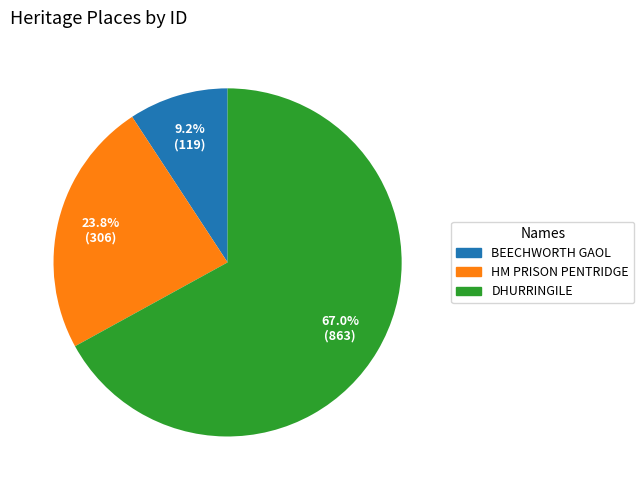

How many segments does this pie chart have?

3